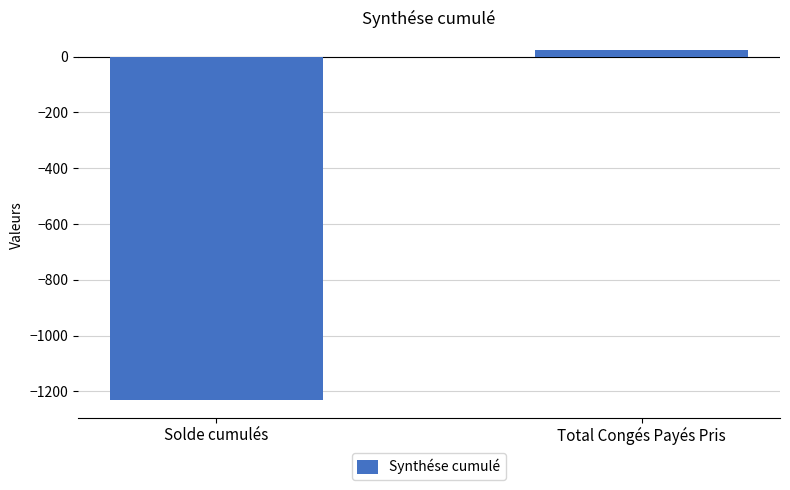

How many data points does each series have?

2